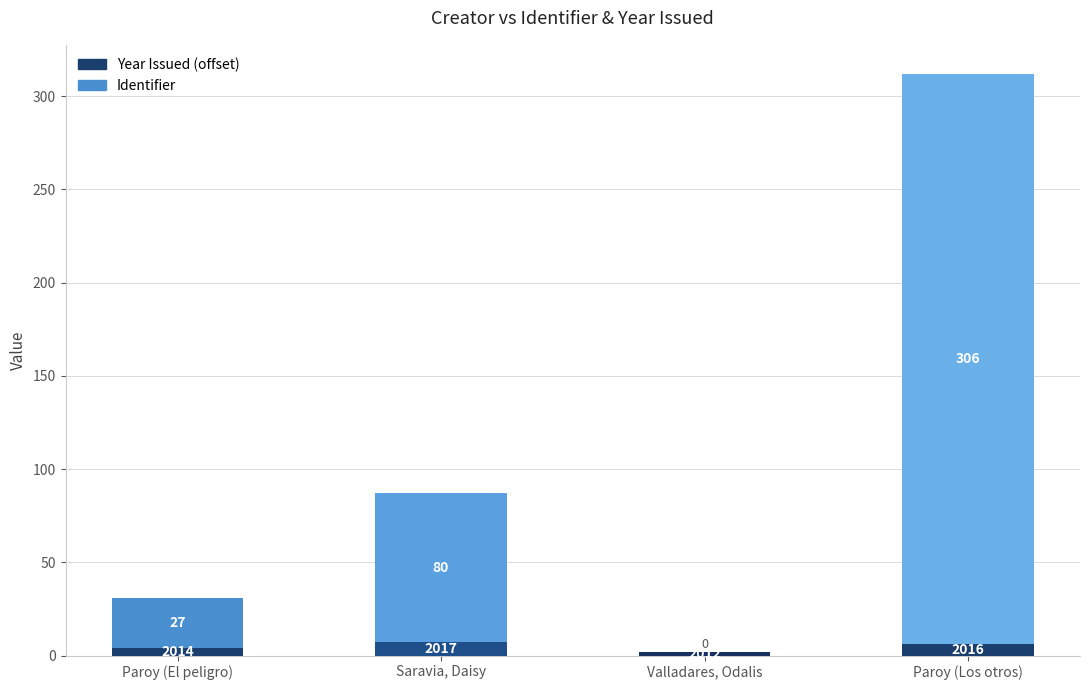

At which category is the sum across all series the highest?

Paroy (Los otros)